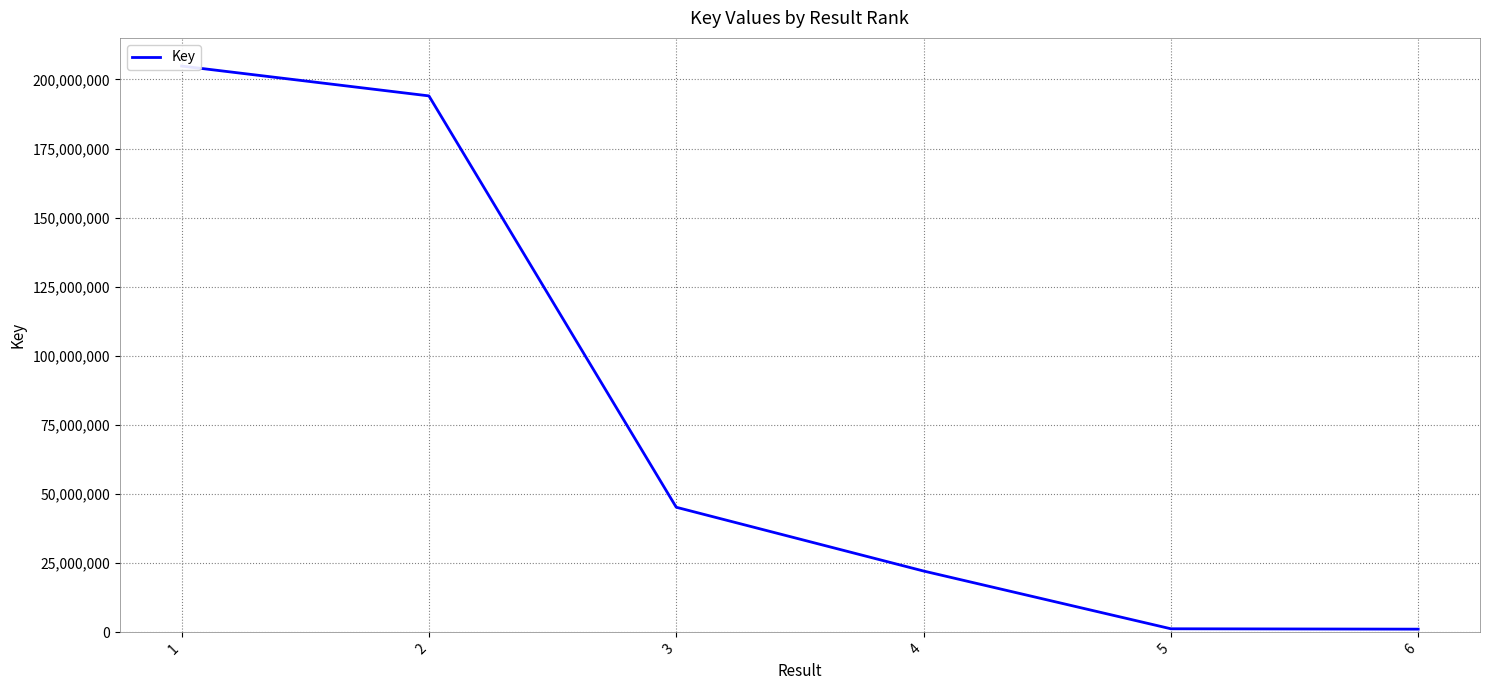

What value does the data have at 1, to the nearest 50?

204852450